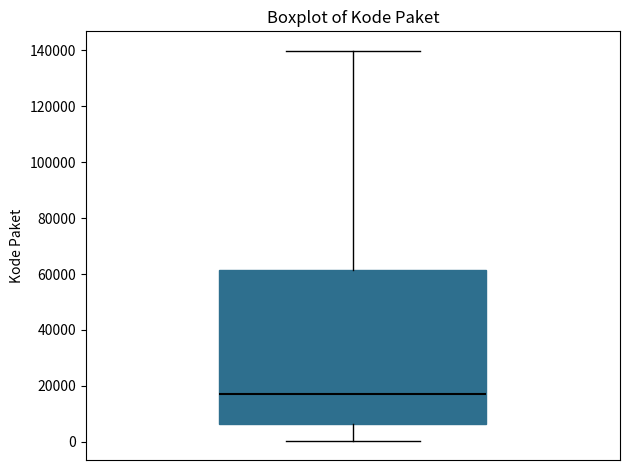

Transcribe this box plot: give where the median line is, the range the box spans, and where the two whiskers end, as read against the y-axis. The values are not printed on the chart, so give them approximately, as read against the axis.

median 18000, box 6000 to 62000, whiskers 0 to 140000